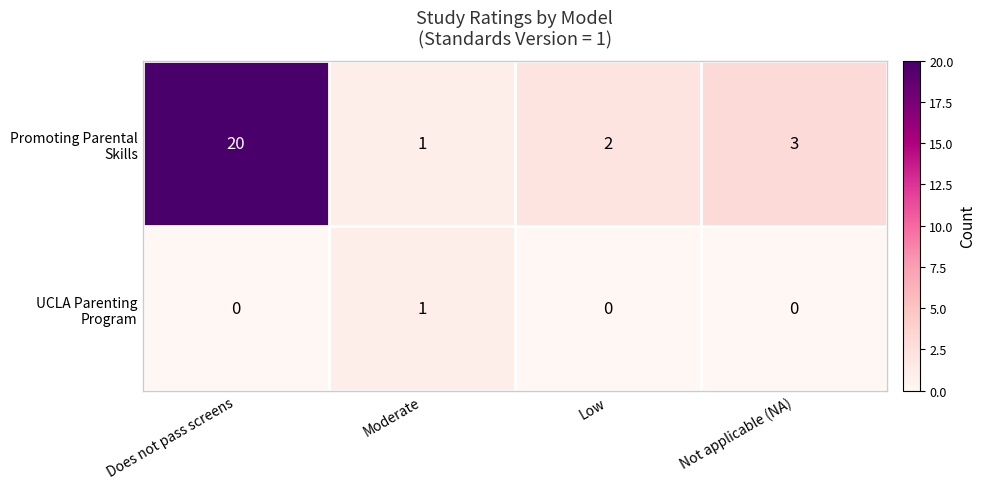

What is the spread (max minus min) of values at Not applicable (NA)?

3